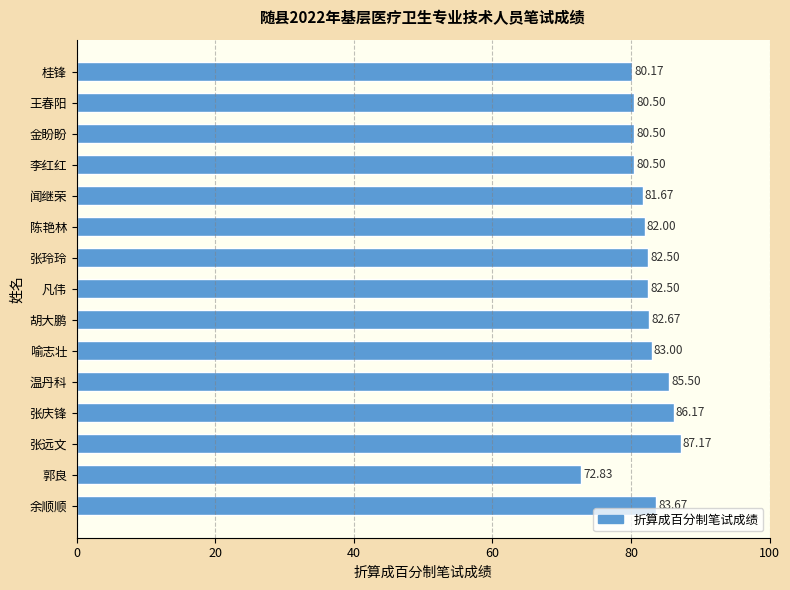

Where is the data nearest to the value 80?

桂锋